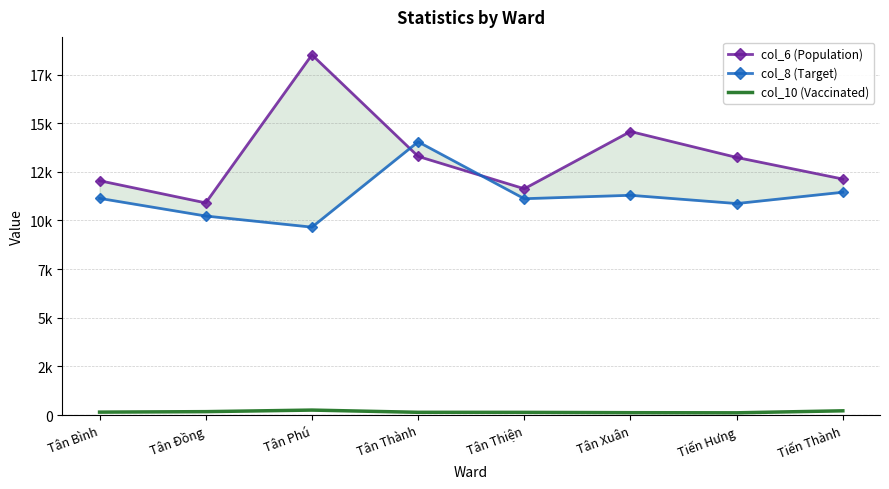

Between Tân Thiện and Tân Đồng, which is larger?

Tân Thiện